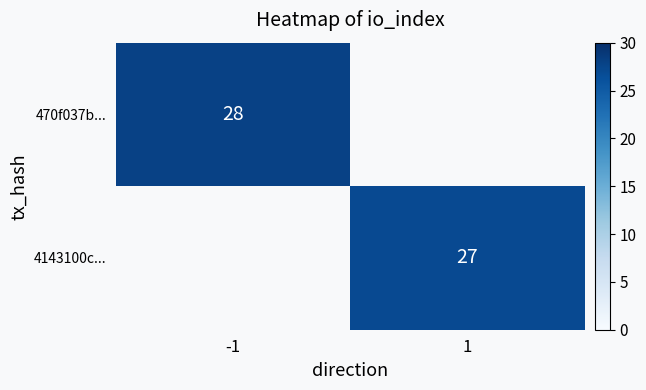

What is the maximum value shown in the chart?

28.0